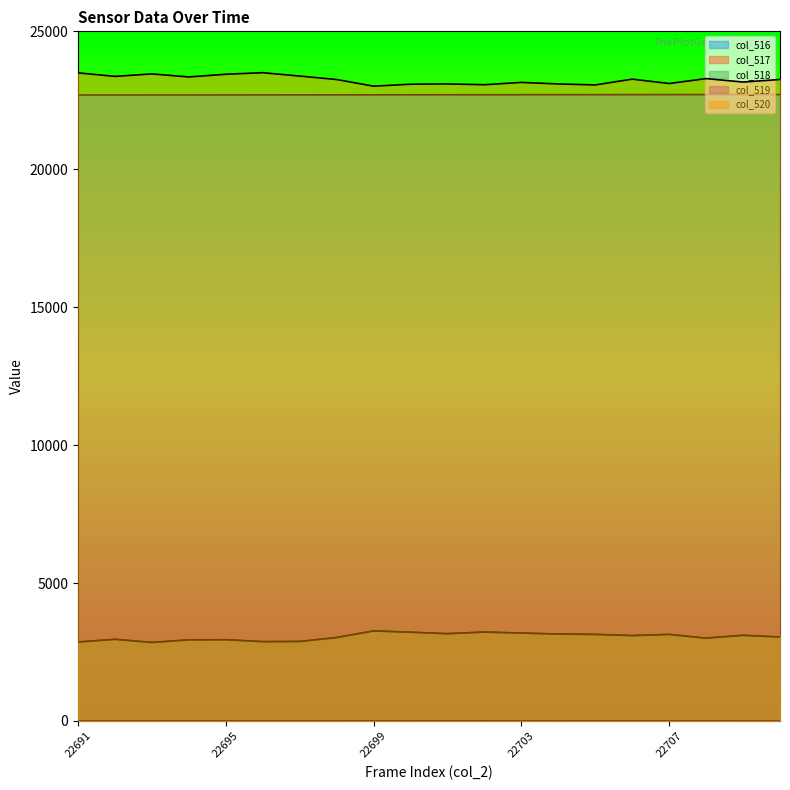

Which has a higher value, 22709 or 22702?

22709